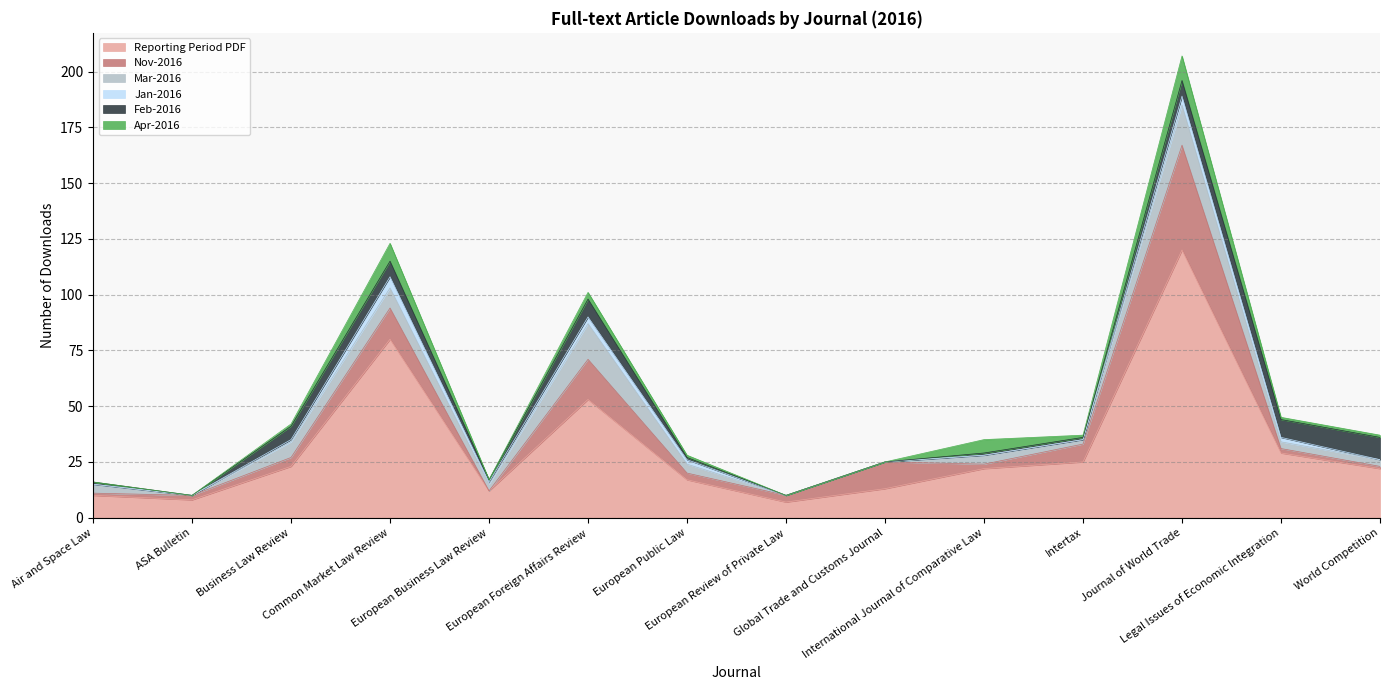

What is the difference between the highest and lowest values at International Journal of Comparative Law?

22